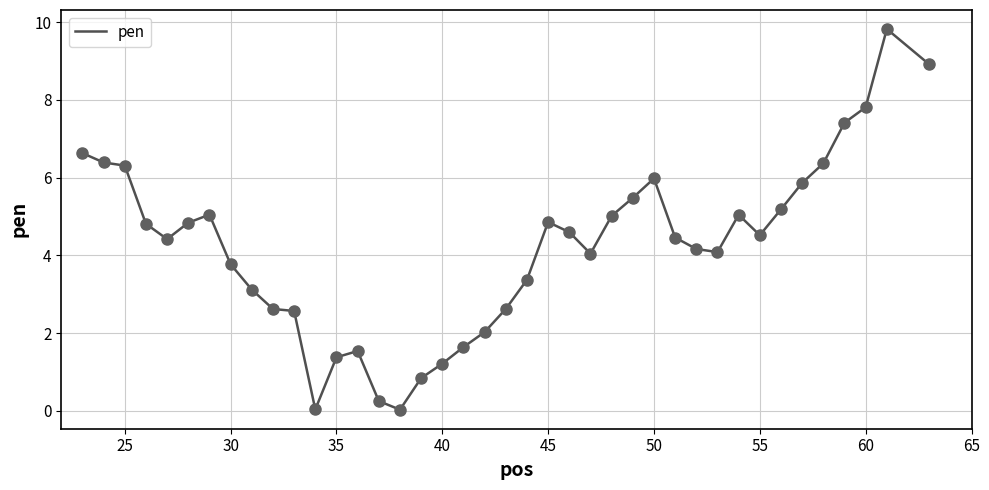

What is the difference between the maximum and minimum values?

9.8